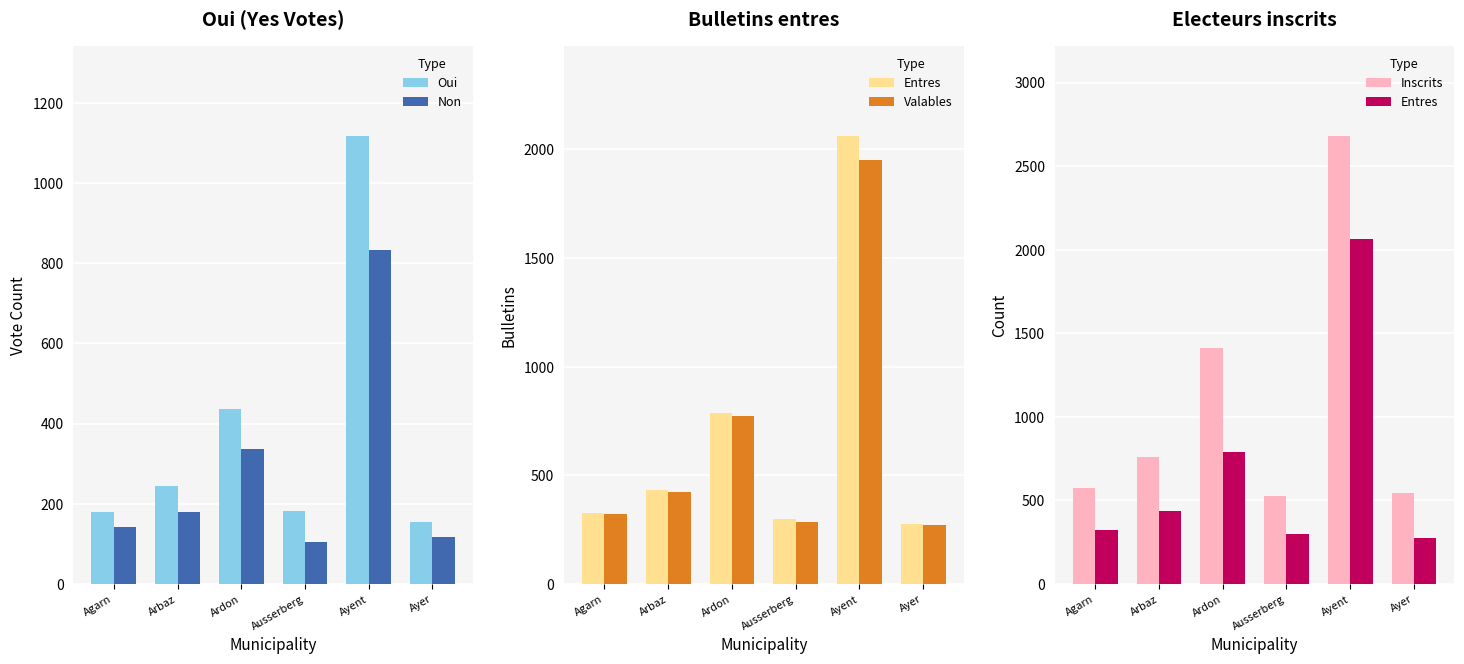

Rank the series by their maximum value, from lowest to highest.

Non, Oui, Valables, Entres, Inscrits